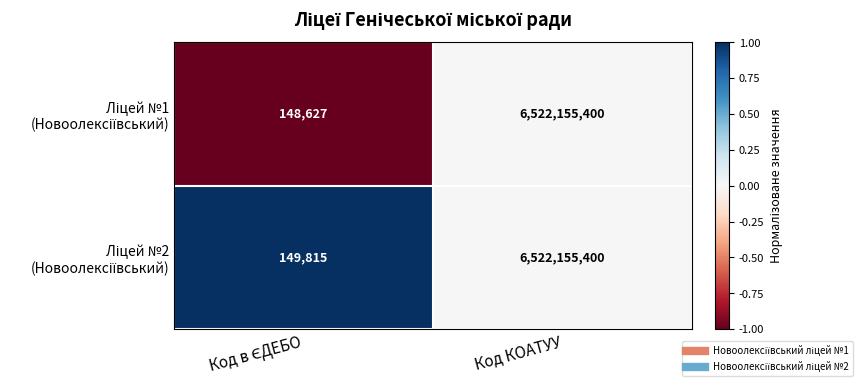

At which category is the sum across all series the highest?

Код КОАТУУ